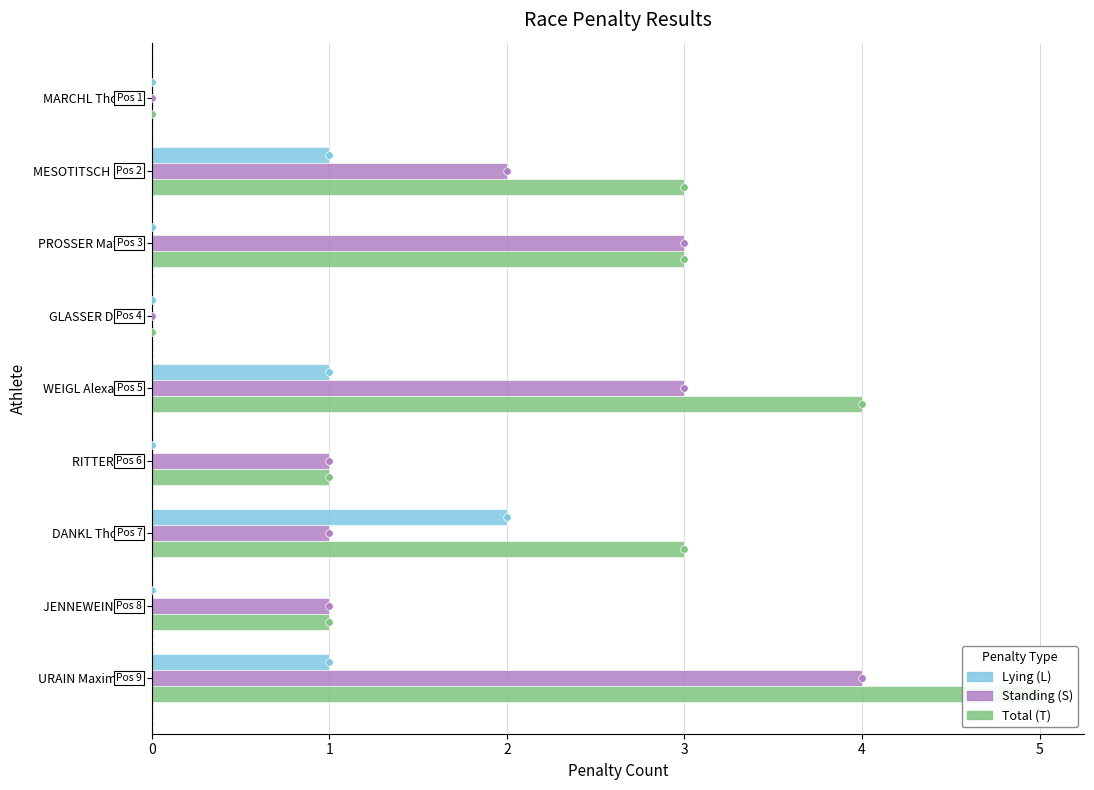

At how many categories does at least one series exceed 1?

5